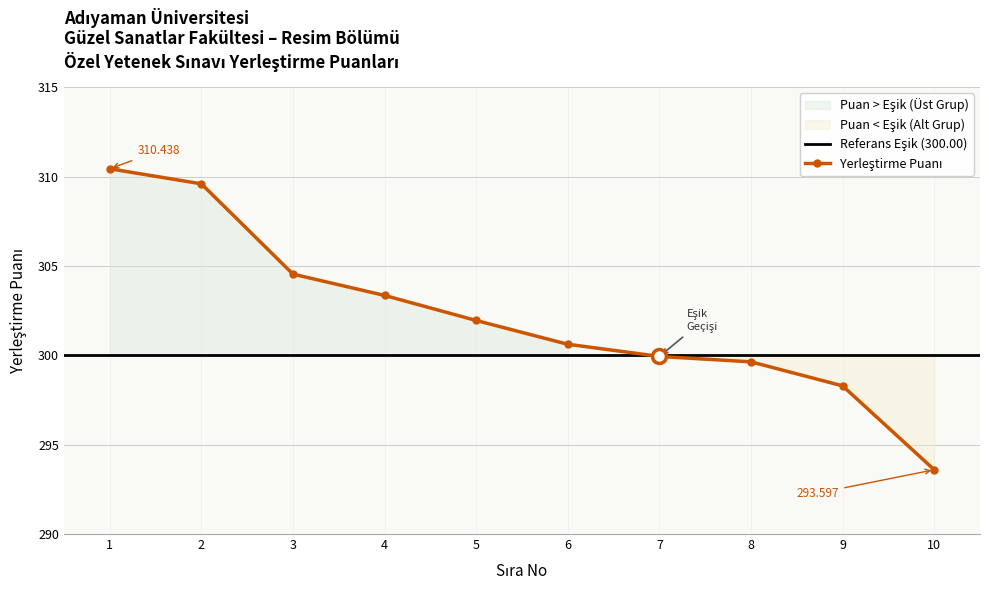

What is the value of the 4th point from the left?

303.4